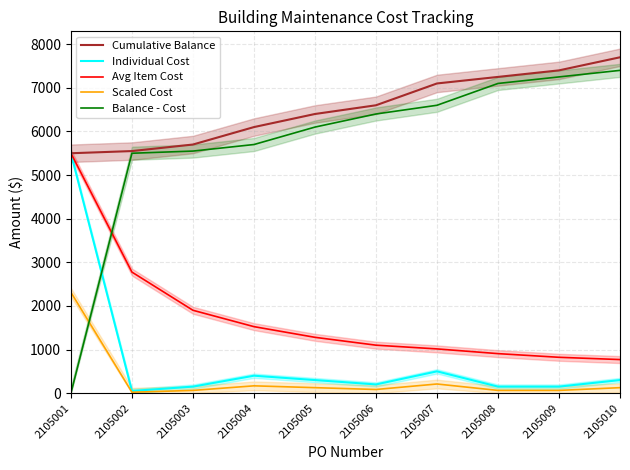

Is the value of Scaled Cost at 2105004 greater than the value of Individual Cost at 2105007?

No